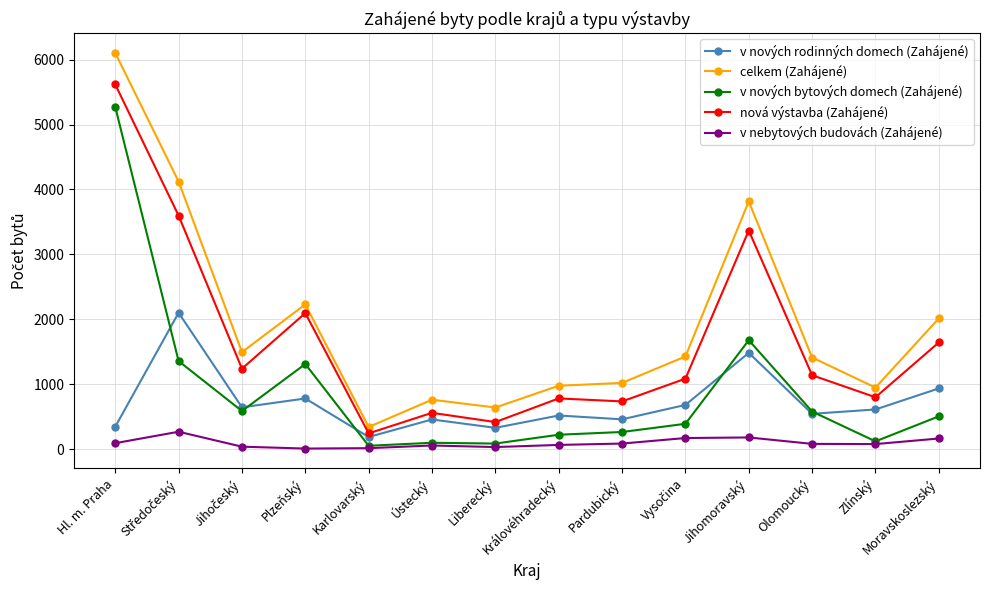

How many values in the nová výstavba (Zahájené) series are below 1139?

7